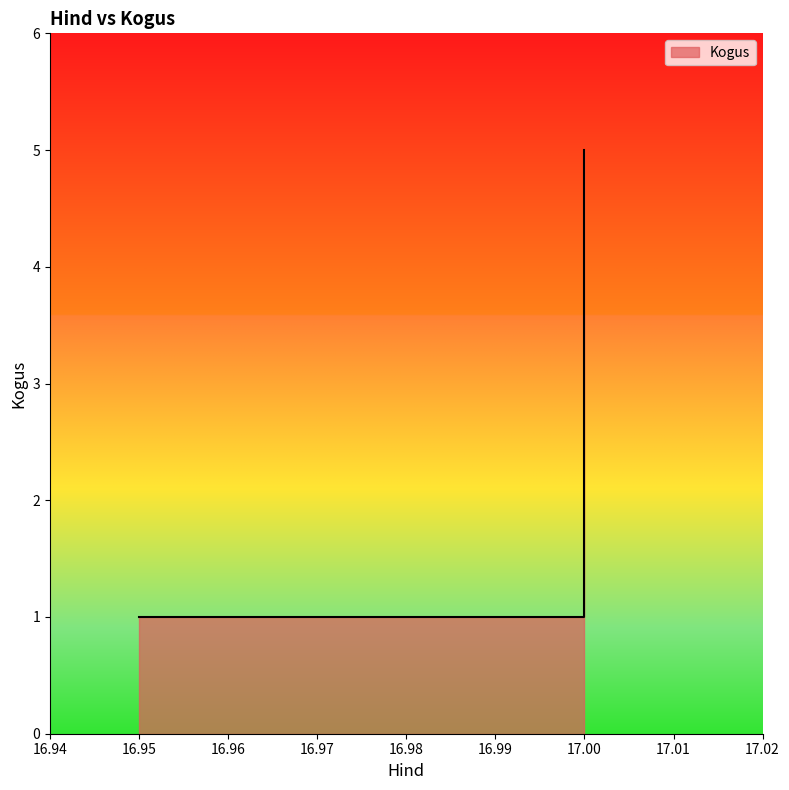

What is the change in value from 16.95 to 17.0?

+4